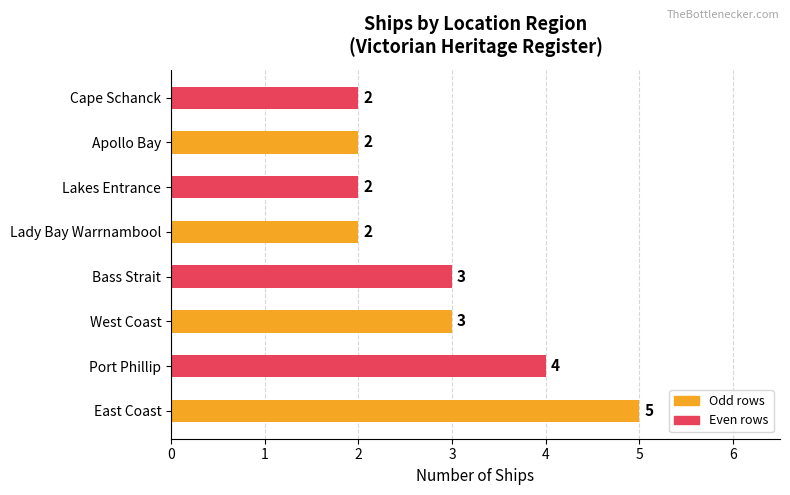

What is the difference between the maximum and minimum values?

3